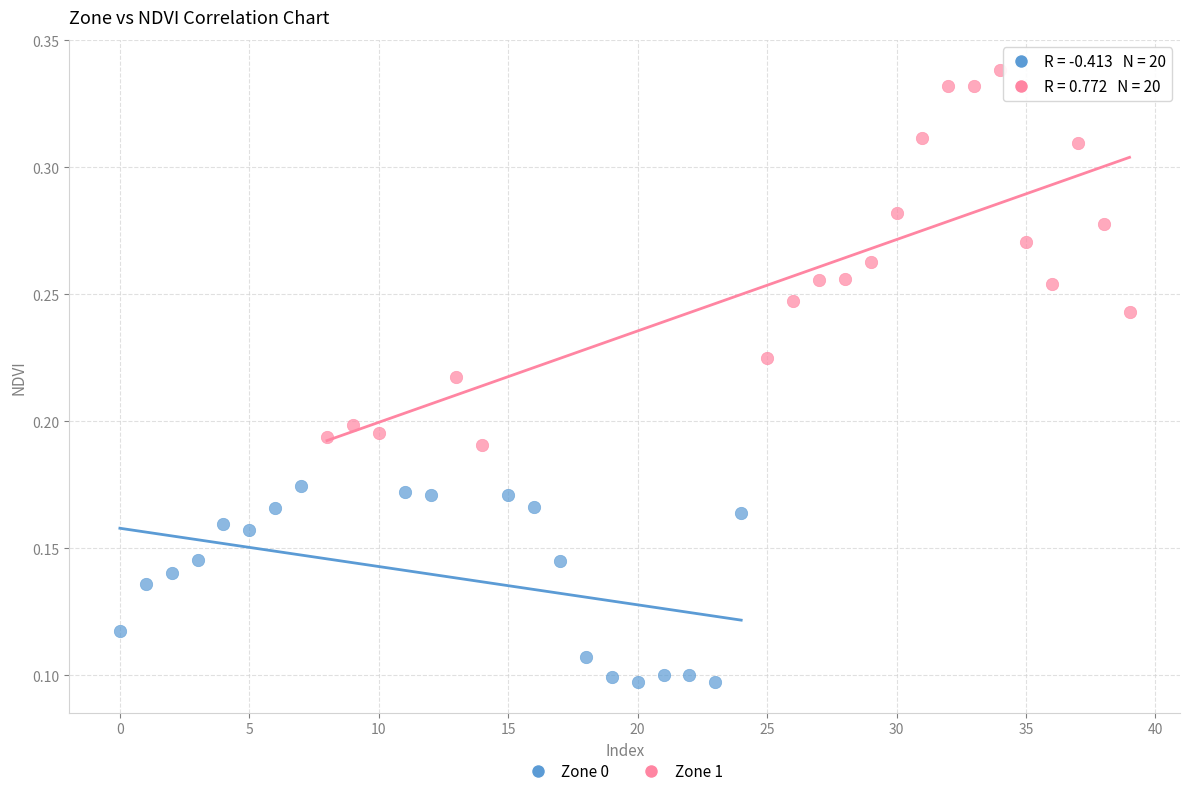

Which series reaches the minimum Y coordinate?

Zone 0